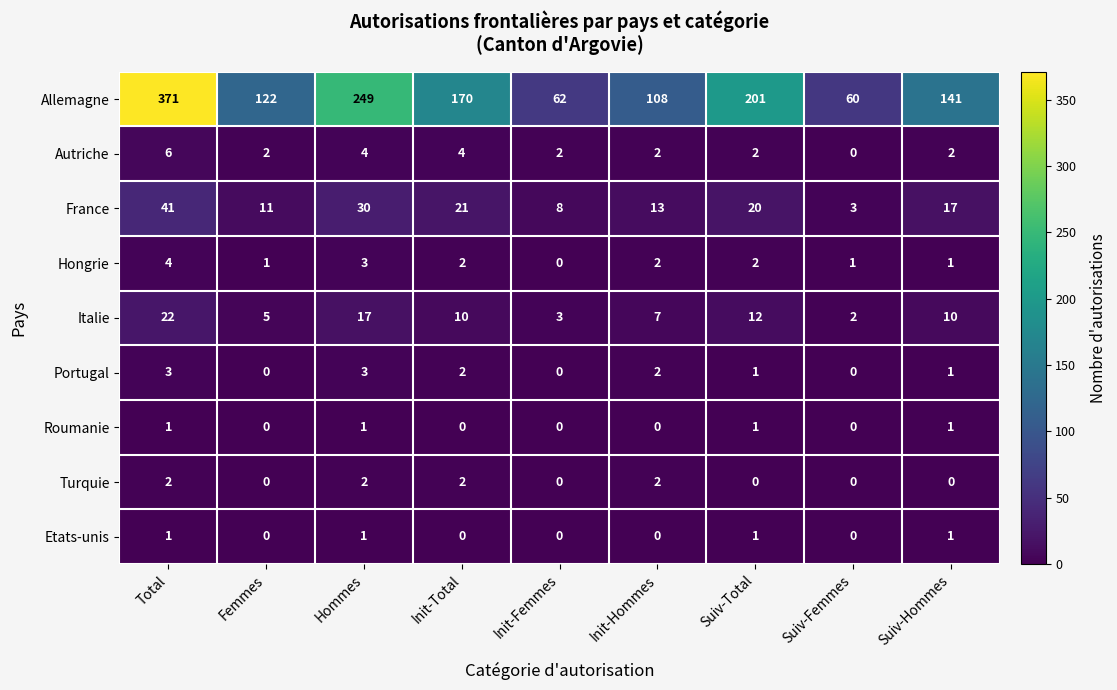

What is the maximum value for France?

41